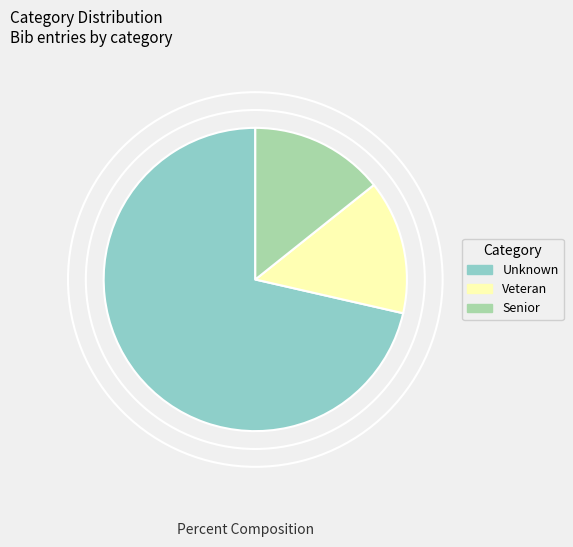

Do Senior and Unknown together represent more than half of the pie?

Yes